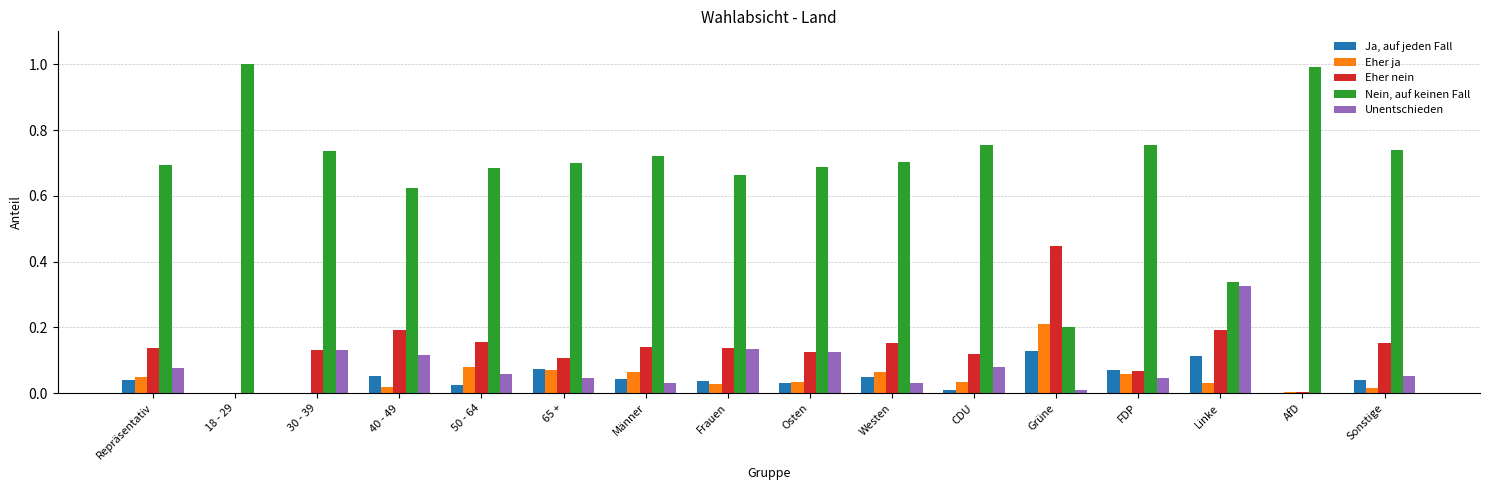

What is the sum of all Eher nein values?

2.3